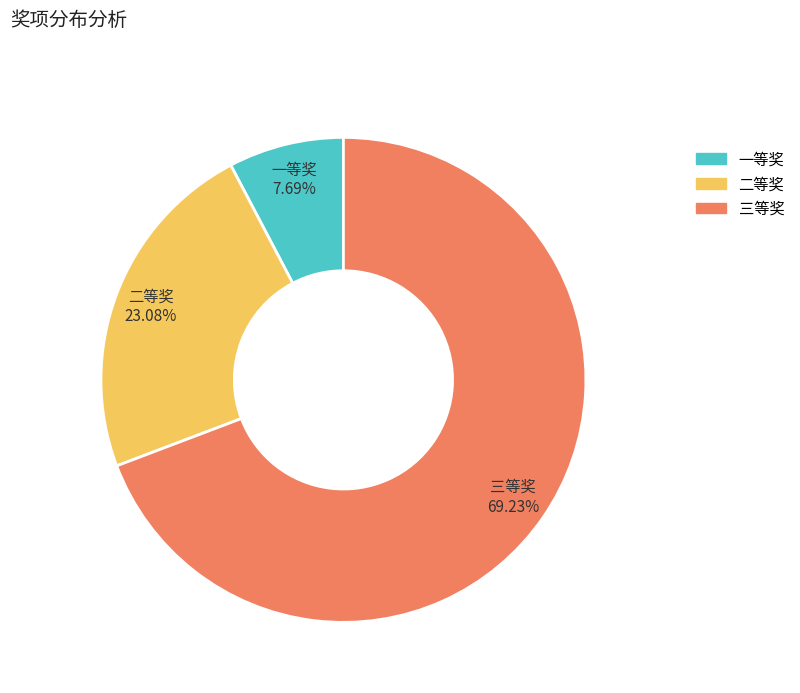

Which has a higher value, 一等奖 or 三等奖?

三等奖